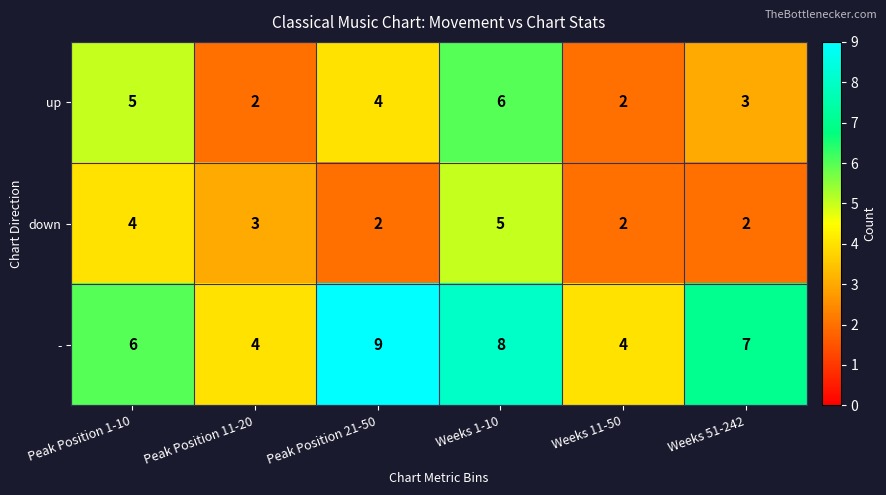

The value of up at Weeks 1-10 is 6. True or false?

True